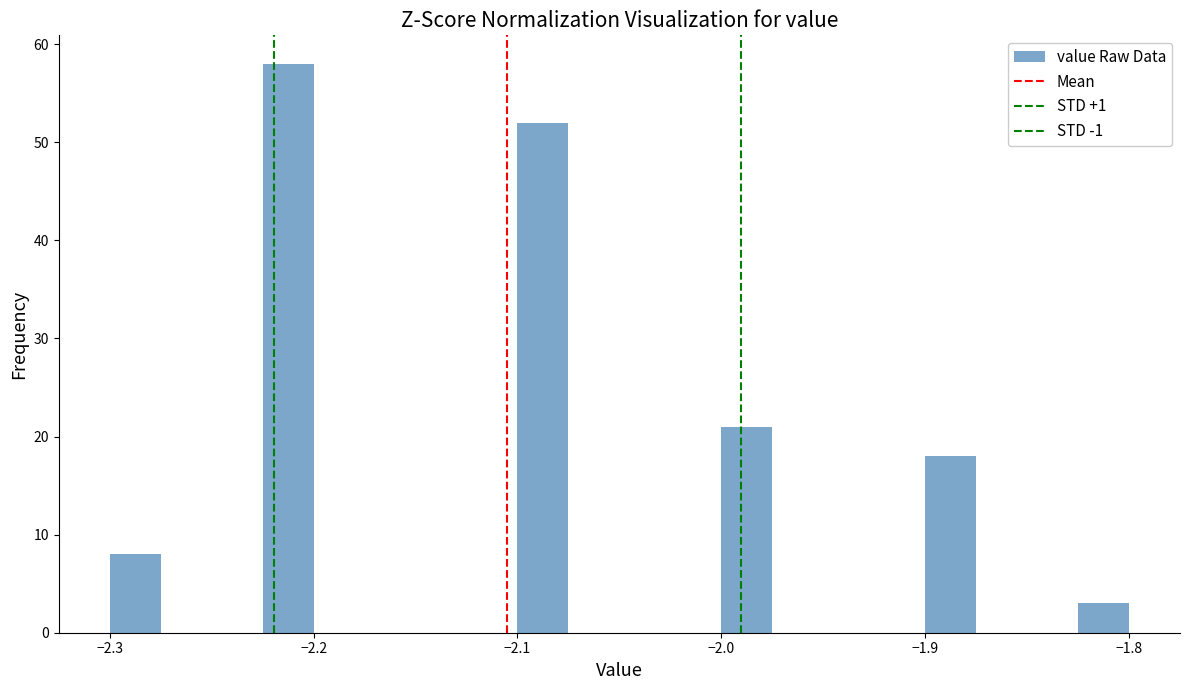

Read against the x-axis, roughly where is the centre of the tallest bar?

-2.21